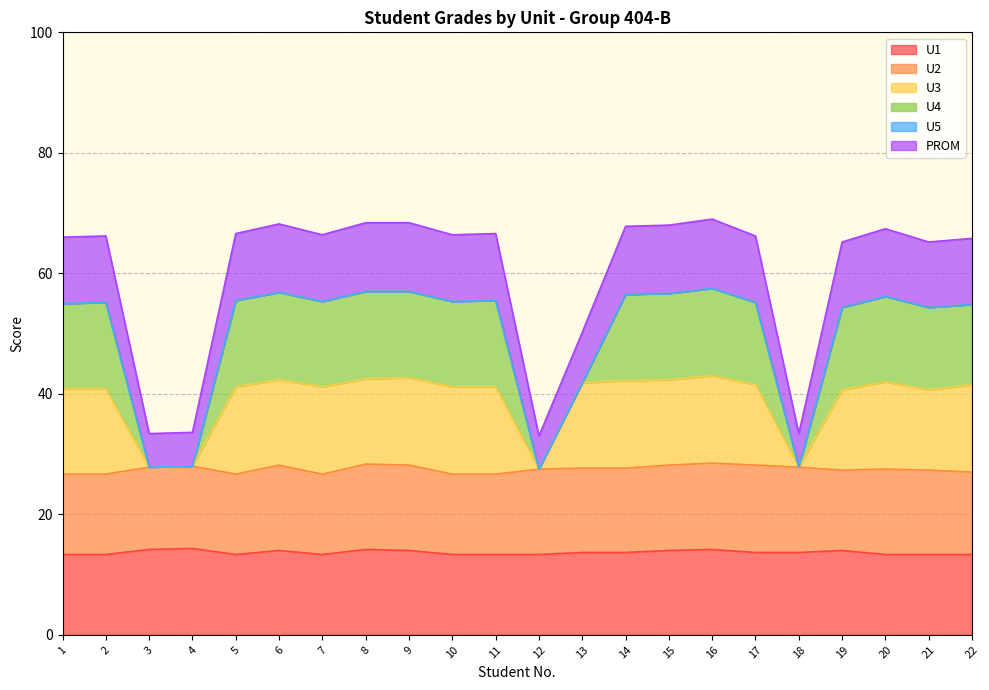

What is the total value across all series at 9?

68.4